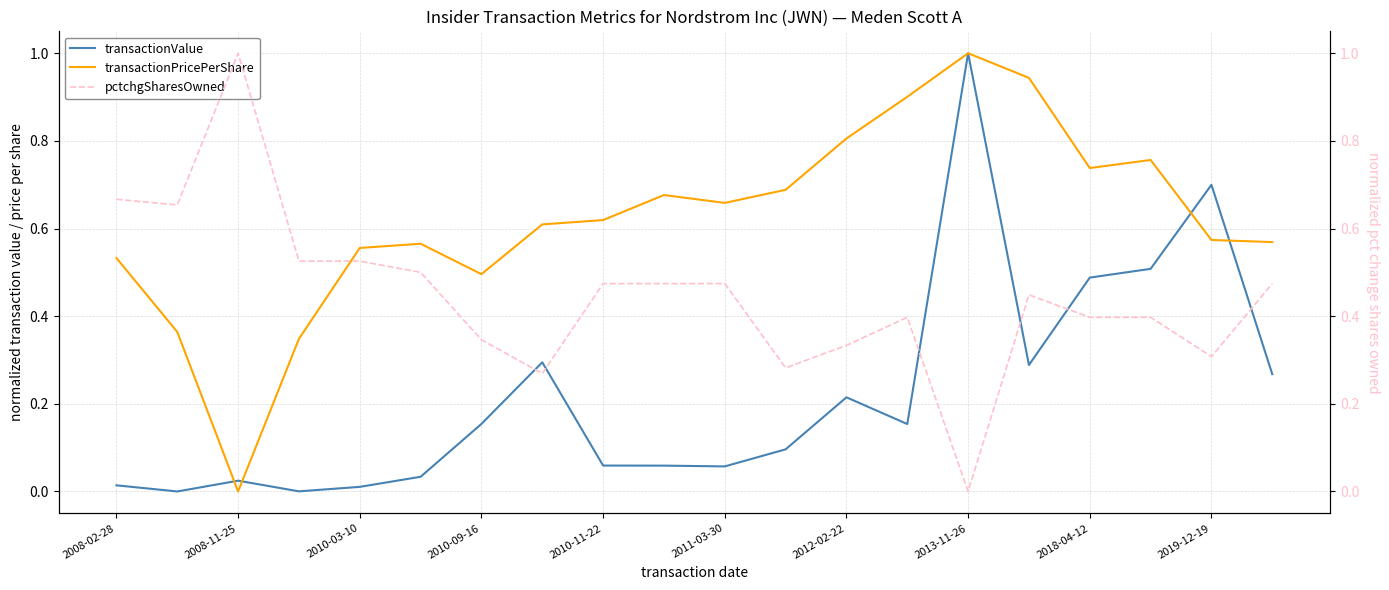

True or false: transactionPricePerShare has more than 2 interior local peaks.

True